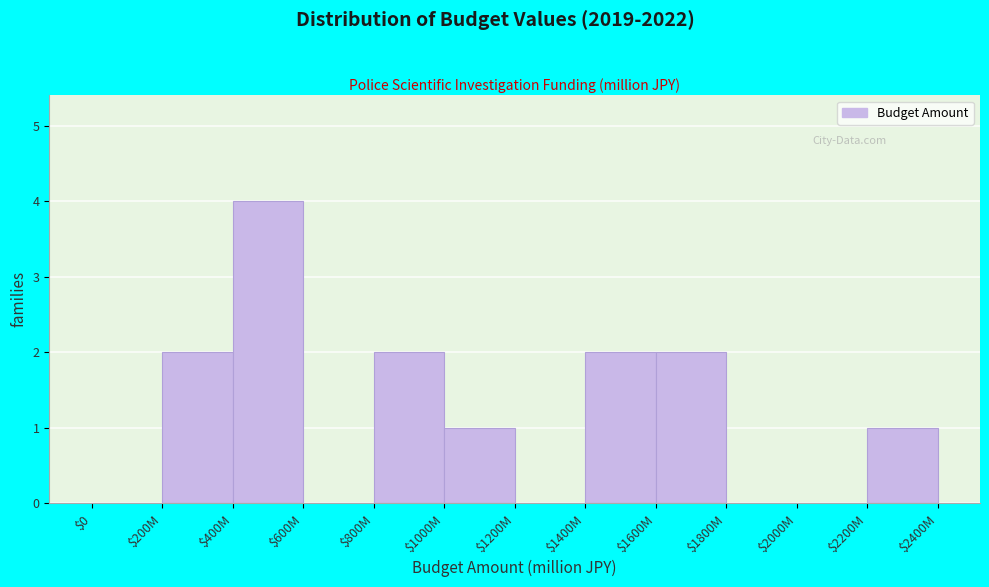

What is the sum of all values?

14